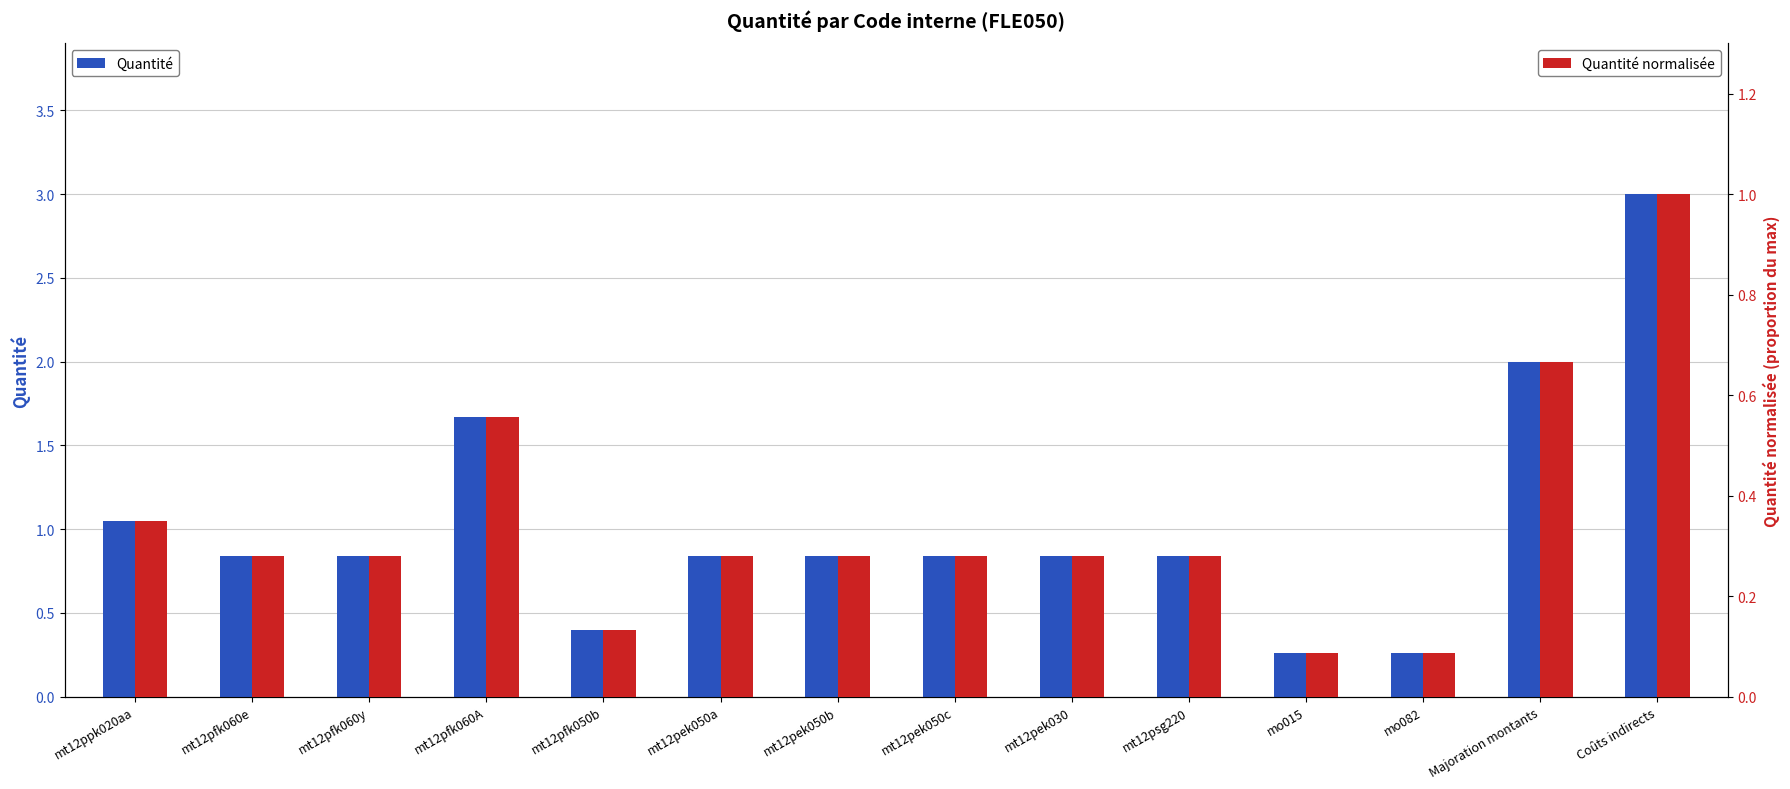

At which category is the sum across all series the highest?

Coûts indirects